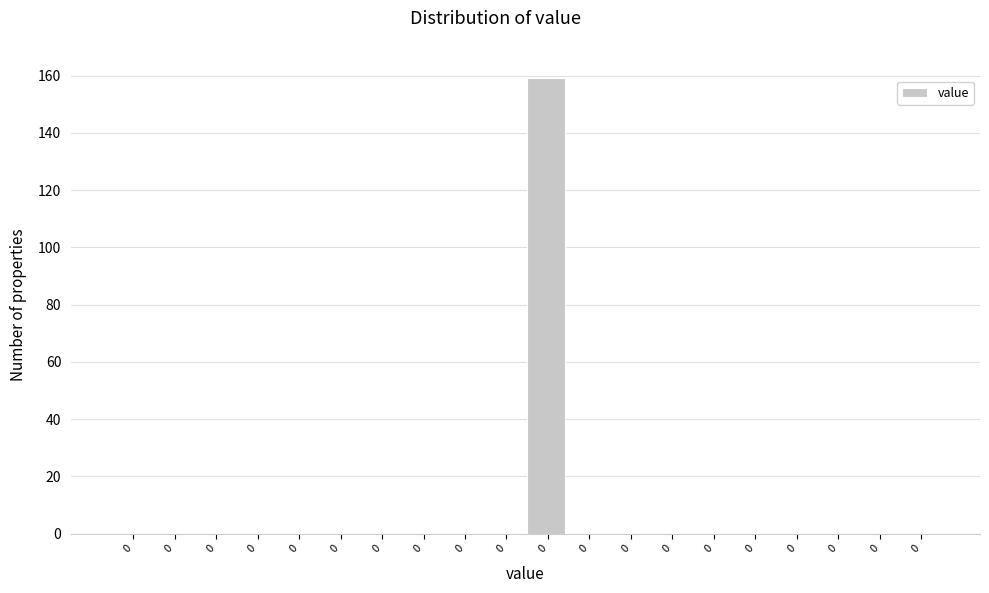

Are the bars horizontal?

No